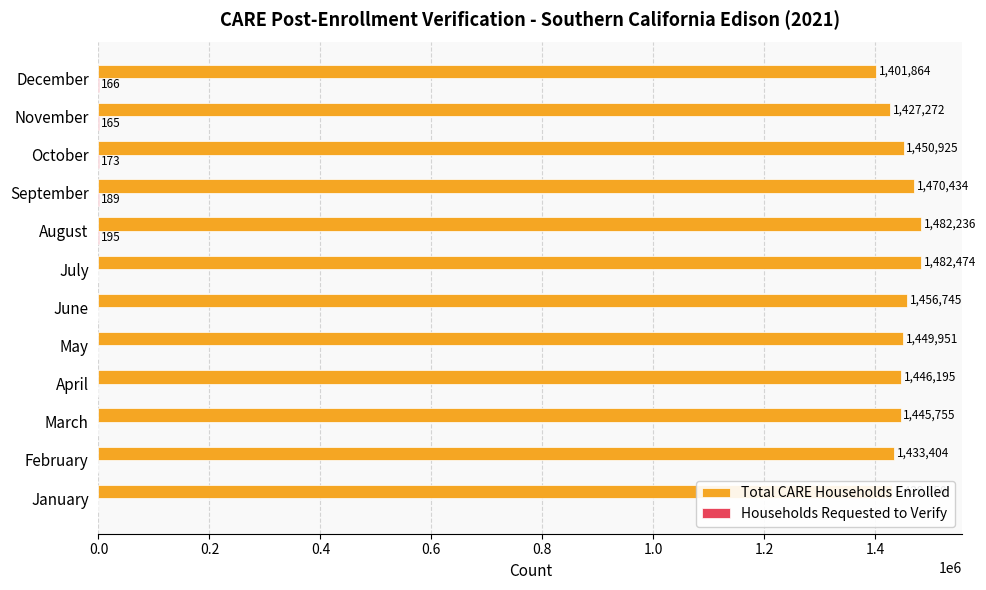

Count the number of categories in the chart.

12